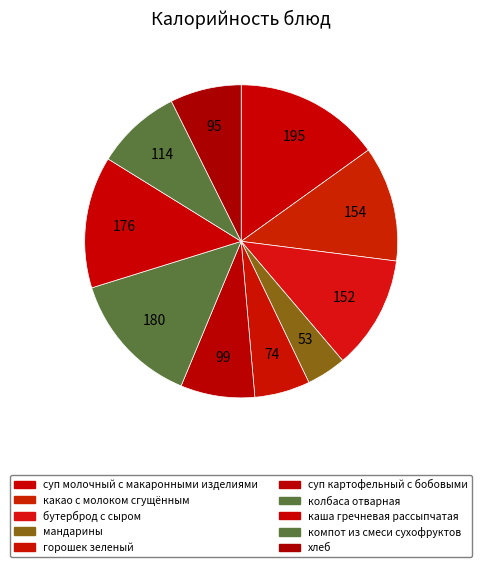

How many slices are in this pie chart?

10